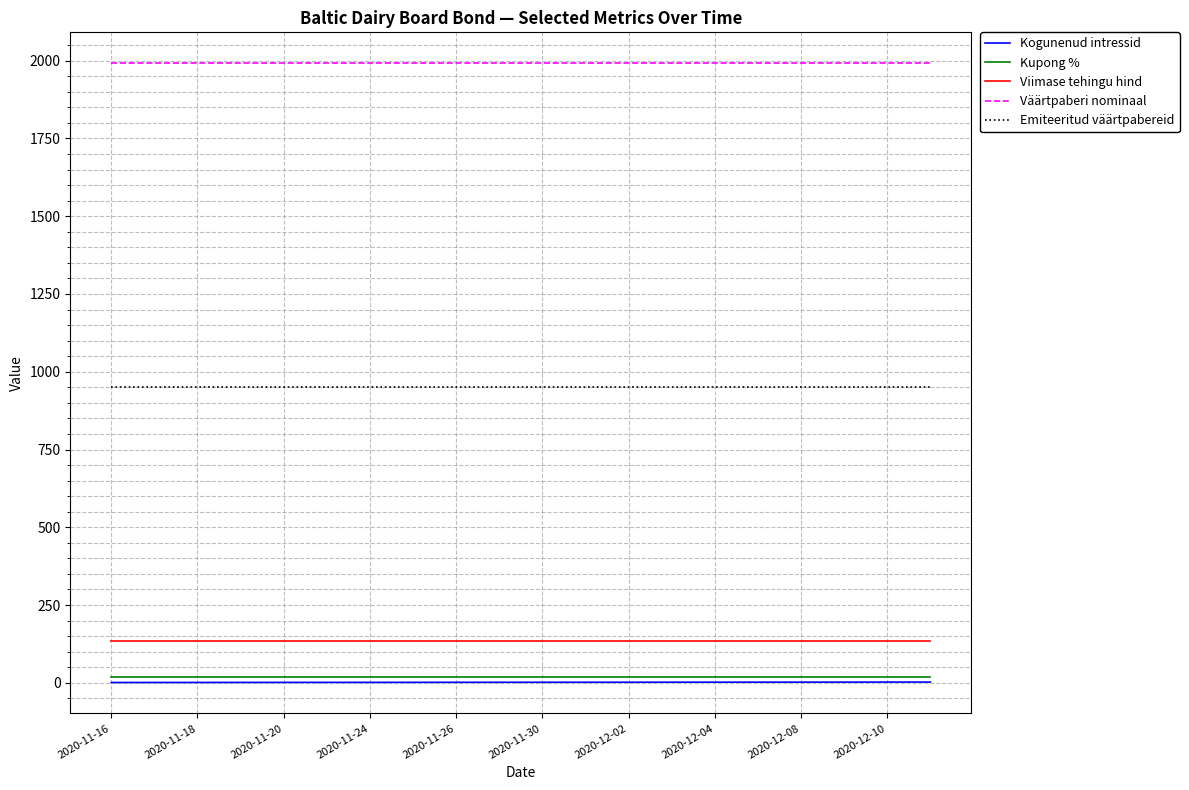

True or false: Emiteeritud väärtpabereid and Kupong % cross at least once.

False